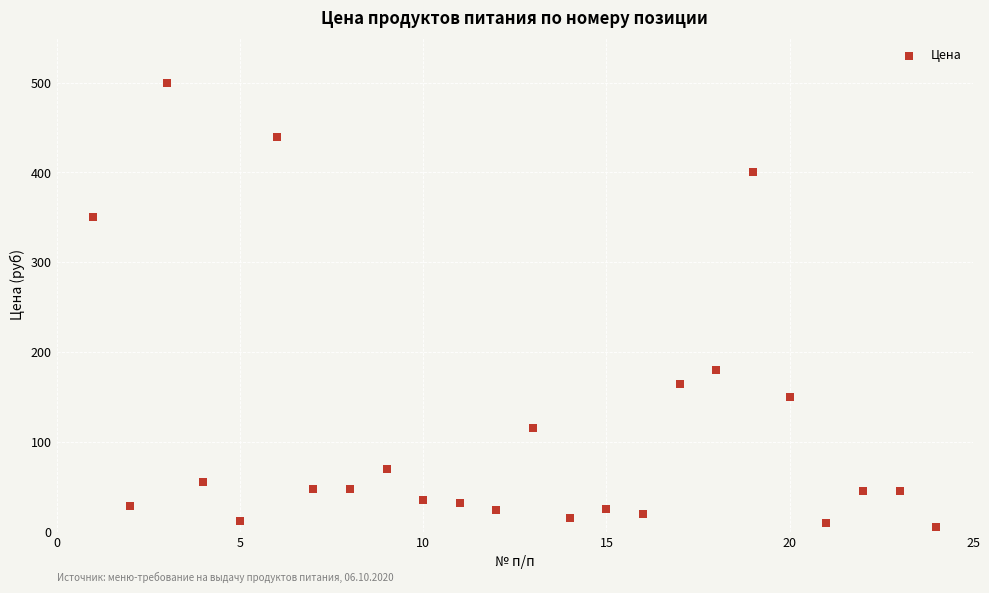

What is the range of X values (max minus min)?

23.0